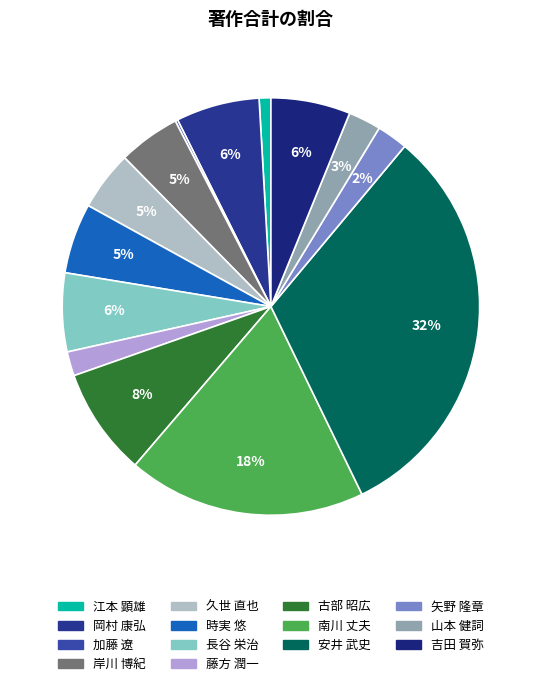

The 矢野 隆章 slice represents 2% of the pie. True or false?

True